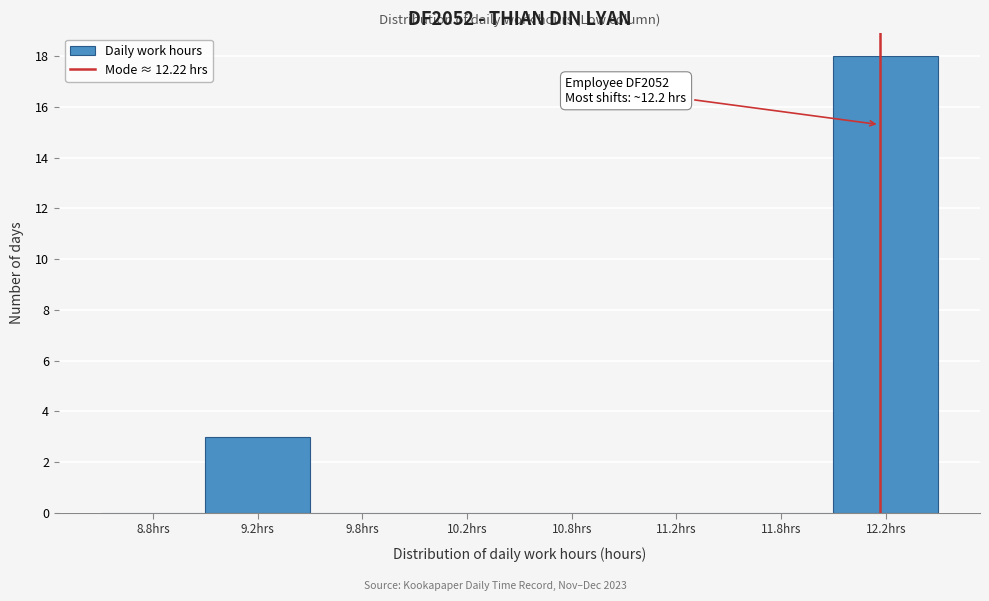

Reading right to left, list all the values displayed in this chart.

12.2hrs=18	11.8hrs=0	11.2hrs=0	10.8hrs=0	10.2hrs=0	9.8hrs=0	9.2hrs=3	8.8hrs=0